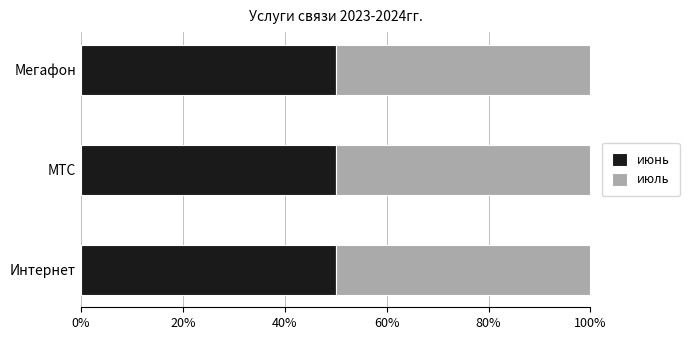

The value of июль at Мегафон is 807. True or false?

False